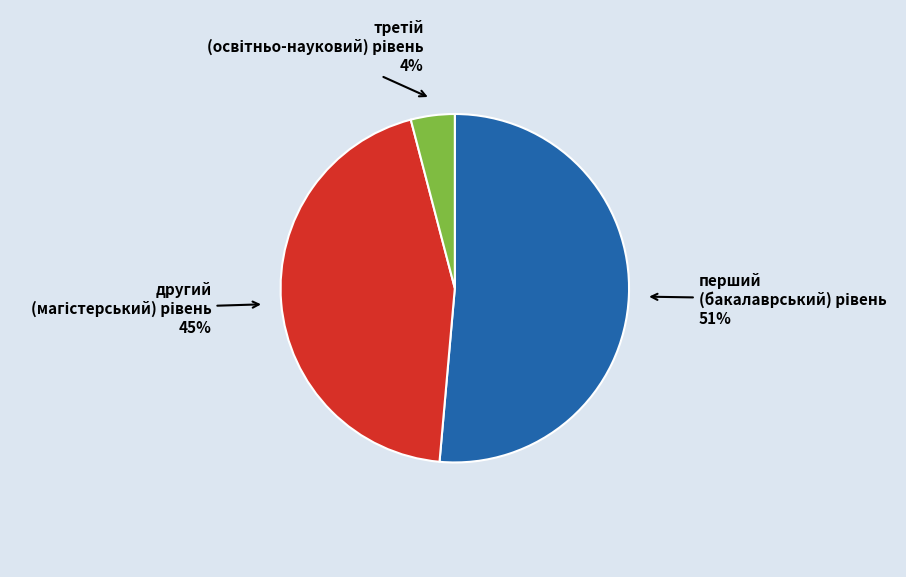

To the nearest percent, what is the average slice percentage?

33%